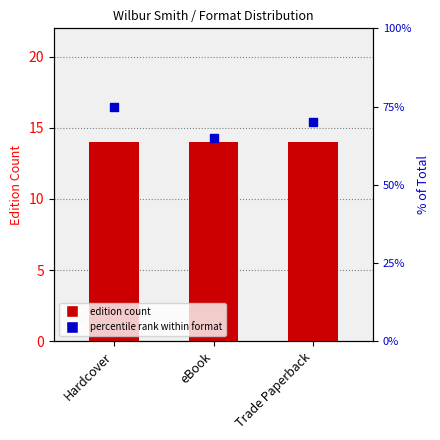

Which series contains the highest Y value?

percentile rank within format